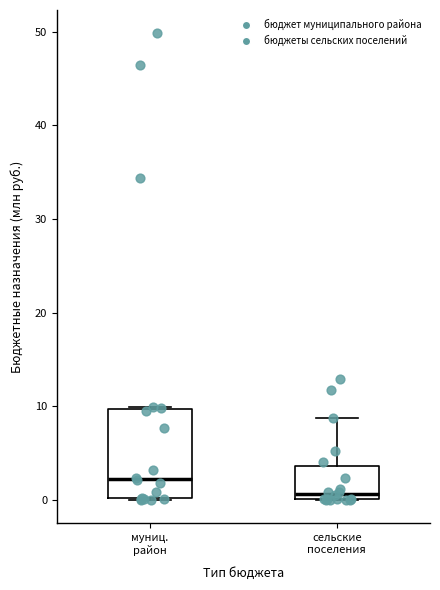

Where is the upper edge of the box for муниц. район on the y-axis? The values are not printed on the chart, so give them approximately, as read against the axis.

10